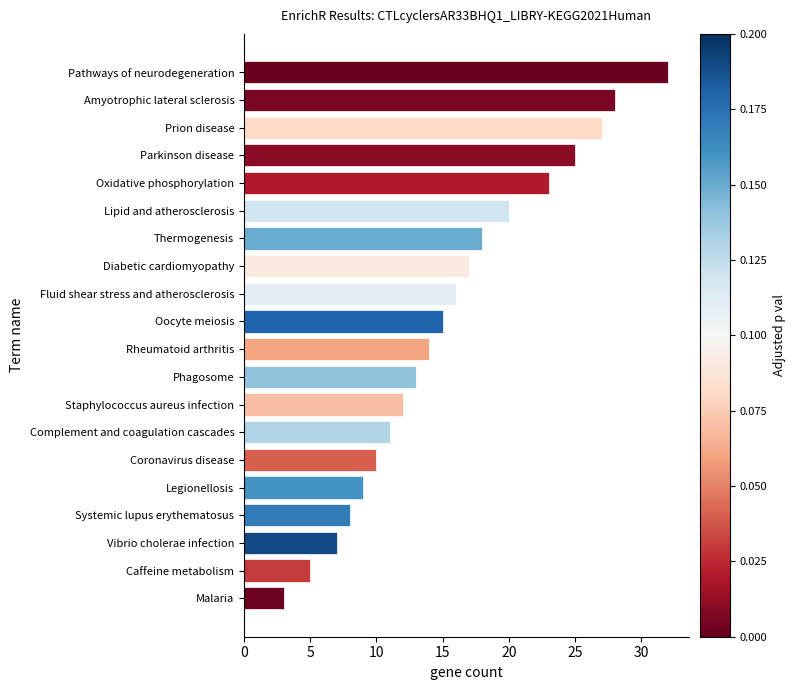

How many series are shown in this chart?

1